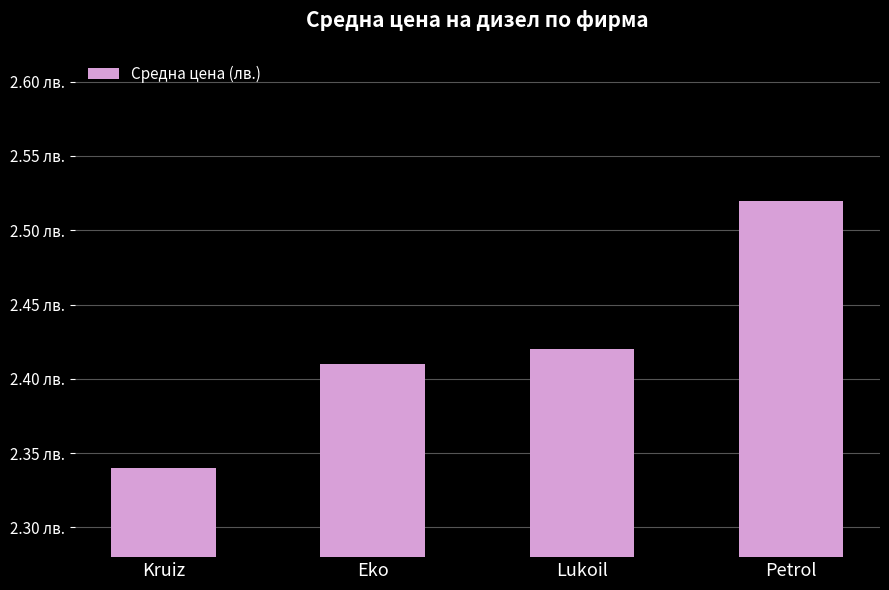

Are the bars horizontal?

No